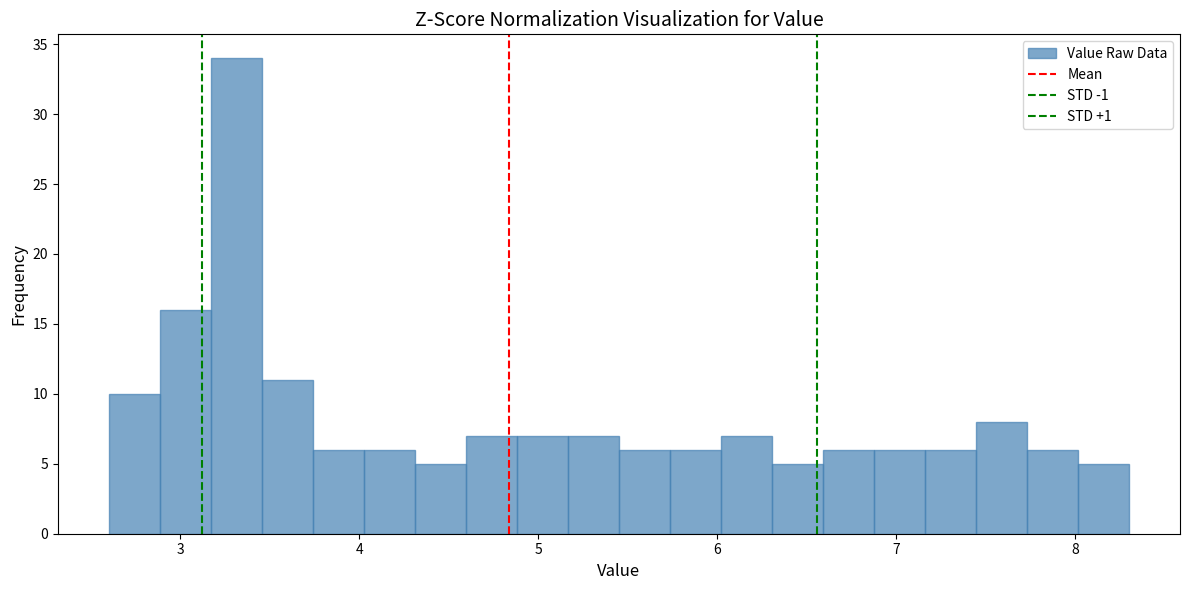

Read against the x-axis, roughly where is the centre of the tallest bar?

3.3